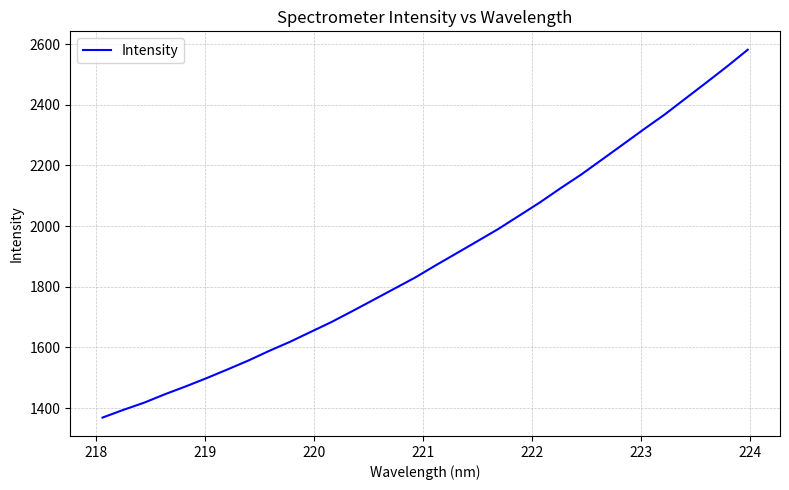

What is the difference between the maximum and minimum values?

1212.8